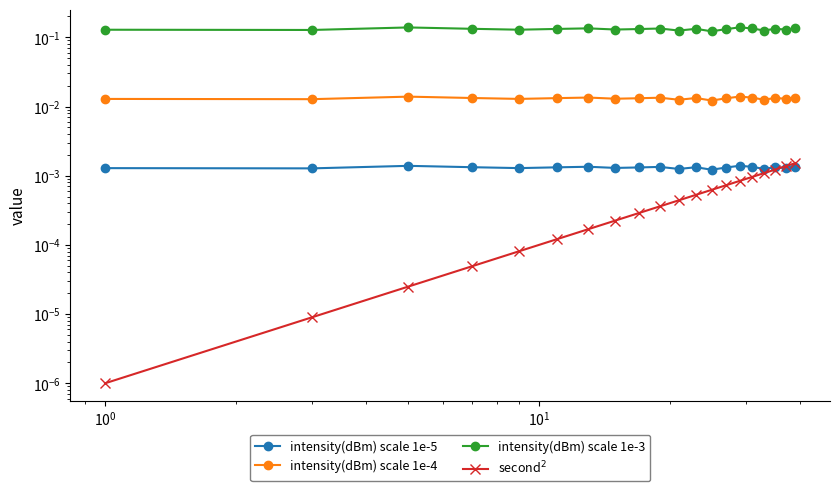

How many lines are shown in the chart?

4